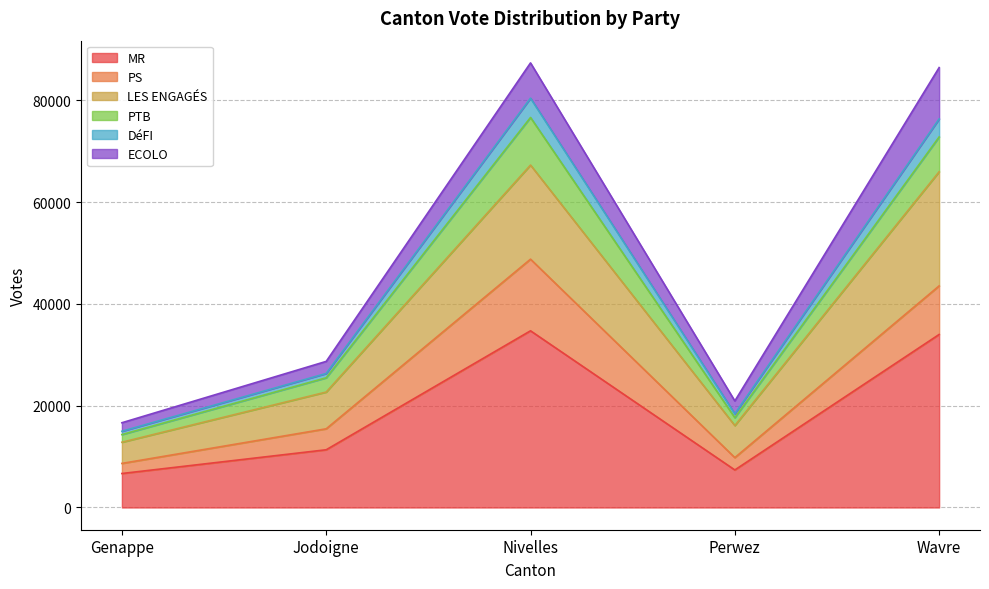

What is the highest value of the MR series?

34713